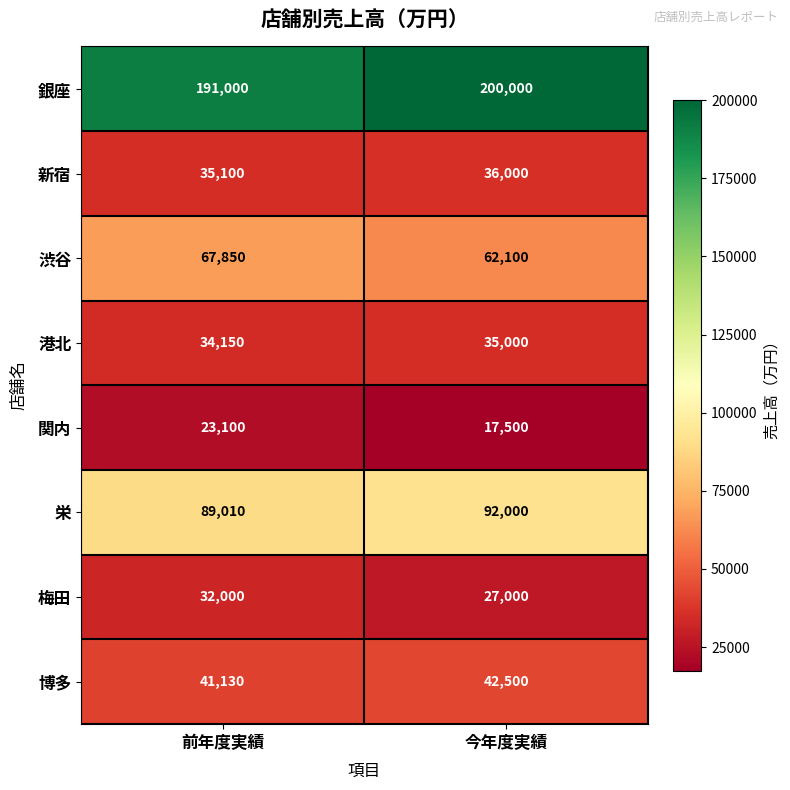

What is the maximum value for 銀座?

200000